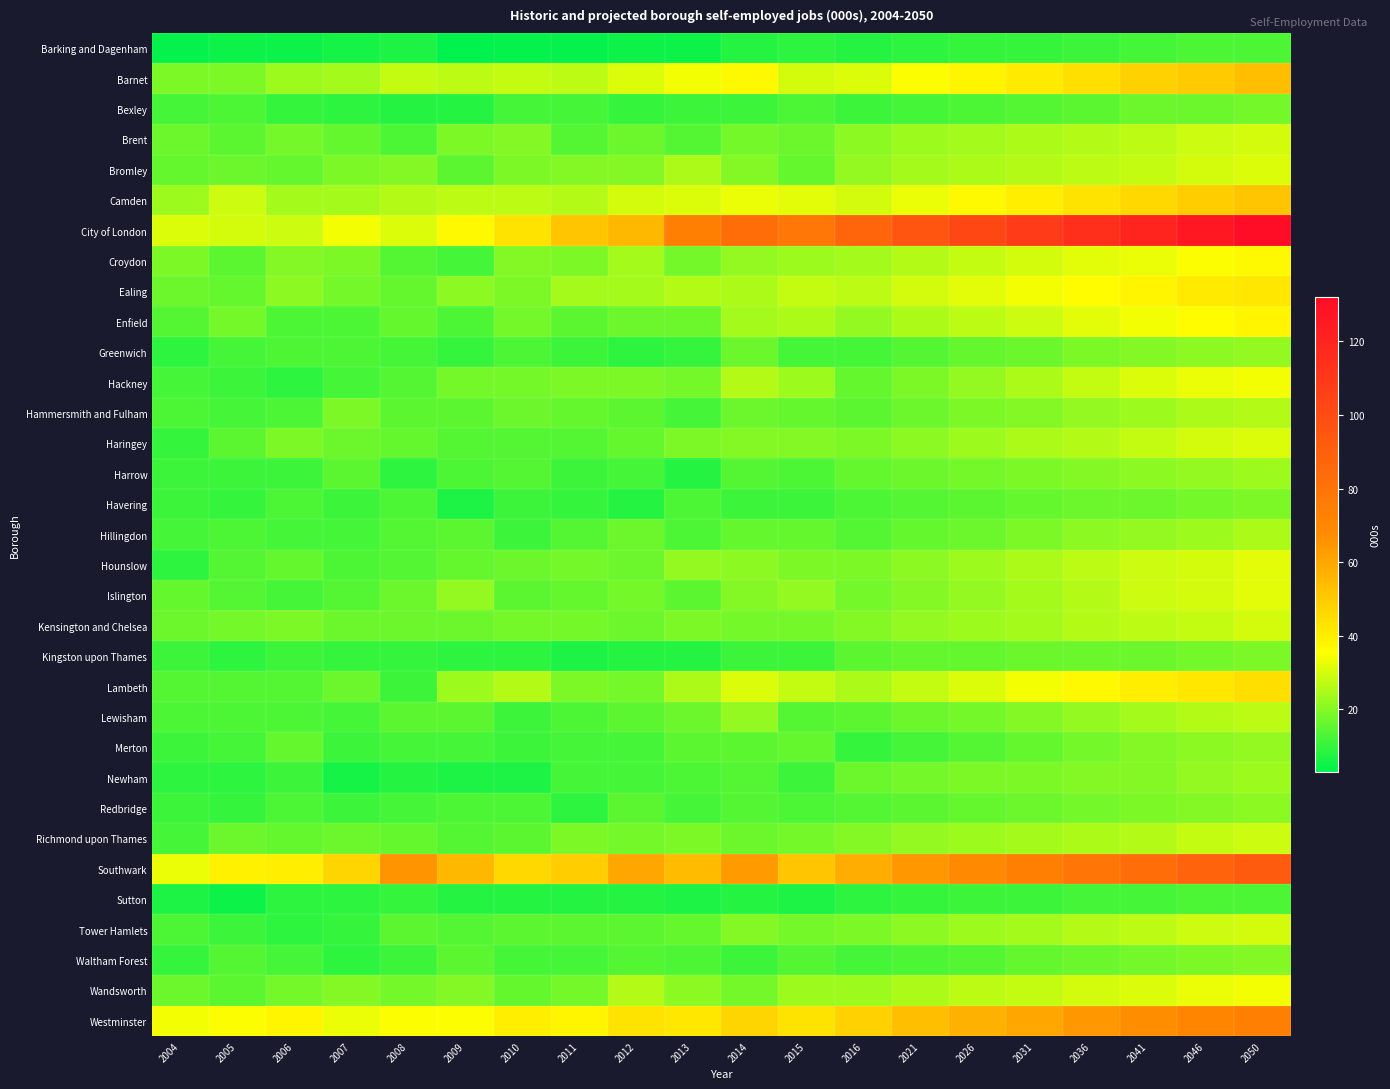

Reading left to right, extract all data points from this chart.

Barking and Dagenham: 2004=4	2005=5	2006=5	2007=6	2008=7	2009=3	2010=4	2011=4	2012=5	2013=5	2014=8	2015=9	2016=8	2021=9	2026=10	2031=10	2036=11	2041=12	2046=13	2050=13
Barnet: 2004=19	2005=19	2006=23	2007=24	2008=28	2009=27	2010=28	2011=27	2012=31	2013=34	2014=37	2015=30	2016=31	2021=35	2026=38	2031=41	2036=44	2041=48	2046=50	2050=53
Bexley: 2004=12	2005=13	2006=10	2007=9	2008=8	2009=8	2010=12	2011=12	2012=10	2013=11	2014=11	2015=13	2016=11	2021=12	2026=13	2031=14	2036=15	2041=17	2046=17	2050=18
Brent: 2004=17	2005=15	2006=18	2007=16	2008=13	2009=19	2010=20	2011=14	2012=17	2013=14	2014=18	2015=17	2016=21	2021=23	2026=24	2031=25	2036=26	2041=27	2046=29	2050=30
Bromley: 2004=16	2005=17	2006=16	2007=19	2008=20	2009=15	2010=19	2011=20	2012=20	2013=25	2014=20	2015=16	2016=22	2021=24	2026=25	2031=26	2036=27	2041=28	2046=30	2050=31
Camden: 2004=23	2005=29	2006=24	2007=24	2008=26	2009=27	2010=27	2011=26	2012=30	2013=31	2014=33	2015=32	2016=30	2021=33	2026=37	2031=40	2036=43	2041=46	2046=49	2050=51
City of London: 2004=31	2005=30	2006=29	2007=34	2008=31	2009=37	2010=43	2011=51	2012=55	2013=74	2014=83	2015=78	2016=87	2021=95	2026=102	2031=108	2036=114	2041=119	2046=126	2050=132
Croydon: 2004=19	2005=15	2006=20	2007=19	2008=14	2009=12	2010=20	2011=19	2012=24	2013=18	2014=22	2015=23	2016=24	2021=26	2026=28	2031=30	2036=32	2041=33	2046=35	2050=37
Ealing: 2004=17	2005=16	2006=21	2007=18	2008=16	2009=21	2010=19	2011=24	2012=24	2013=26	2014=25	2015=28	2016=27	2021=30	2026=32	2031=34	2036=36	2041=38	2046=41	2050=42
Enfield: 2004=14	2005=18	2006=13	2007=13	2008=16	2009=13	2010=18	2011=15	2012=17	2013=17	2014=24	2015=25	2016=22	2021=25	2026=27	2031=29	2036=32	2041=34	2046=36	2050=38
Greenwich: 2004=9	2005=12	2006=13	2007=13	2008=12	2009=10	2010=13	2011=11	2012=9	2013=10	2014=17	2015=12	2016=12	2021=14	2026=16	2031=17	2036=19	2041=20	2046=21	2050=22
Hackney: 2004=12	2005=11	2006=9	2007=12	2008=14	2009=18	2010=18	2011=19	2012=19	2013=18	2014=26	2015=23	2016=16	2021=19	2026=22	2031=25	2036=28	2041=31	2046=33	2050=34
Hammersmith and Fulham: 2004=13	2005=12	2006=13	2007=19	2008=15	2009=15	2010=17	2011=16	2012=15	2013=12	2014=17	2015=16	2016=15	2021=17	2026=19	2031=20	2036=22	2041=23	2046=25	2050=26
Haringey: 2004=10	2005=15	2006=19	2007=17	2008=16	2009=14	2010=14	2011=14	2012=16	2013=19	2014=20	2015=20	2016=19	2021=21	2026=23	2031=25	2036=26	2041=28	2046=30	2050=31
Harrow: 2004=11	2005=11	2006=11	2007=15	2008=9	2009=13	2010=14	2011=11	2012=12	2013=8	2014=14	2015=13	2016=16	2021=17	2026=18	2031=19	2036=20	2041=21	2046=22	2050=23
Havering: 2004=11	2005=10	2006=13	2007=11	2008=13	2009=7	2010=11	2011=10	2012=8	2013=13	2014=11	2015=11	2016=13	2021=14	2026=15	2031=16	2036=17	2041=17	2046=18	2050=19
Hillingdon: 2004=12	2005=13	2006=12	2007=12	2008=14	2009=15	2010=11	2011=14	2012=17	2013=13	2014=16	2015=16	2016=14	2021=16	2026=17	2031=19	2036=21	2041=22	2046=23	2050=25
Hounslow: 2004=9	2005=14	2006=16	2007=13	2008=14	2009=16	2010=17	2011=18	2012=17	2013=22	2014=21	2015=19	2016=19	2021=21	2026=23	2031=25	2036=27	2041=29	2046=30	2050=32
Islington: 2004=16	2005=14	2006=12	2007=14	2008=17	2009=22	2010=15	2011=16	2012=18	2013=15	2014=20	2015=22	2016=18	2021=20	2026=22	2031=24	2036=26	2041=29	2046=30	2050=32
Kensington and Chelsea: 2004=17	2005=18	2006=19	2007=17	2008=17	2009=17	2010=18	2011=18	2012=17	2013=19	2014=18	2015=18	2016=20	2021=22	2026=23	2031=24	2036=26	2041=27	2046=28	2050=30
Kingston upon Thames: 2004=11	2005=9	2006=11	2007=10	2008=10	2009=9	2010=9	2011=7	2012=8	2013=8	2014=11	2015=11	2016=15	2021=16	2026=16	2031=17	2036=17	2041=17	2046=18	2050=19
Lambeth: 2004=14	2005=14	2006=14	2007=17	2008=11	2009=23	2010=26	2011=19	2012=18	2013=25	2014=31	2015=28	2016=25	2021=28	2026=31	2031=34	2036=37	2041=40	2046=42	2050=44
Lewisham: 2004=13	2005=13	2006=13	2007=12	2008=15	2009=15	2010=11	2011=13	2012=15	2013=17	2014=22	2015=14	2016=15	2021=17	2026=18	2031=20	2036=22	2041=24	2046=26	2050=27
Merton: 2004=11	2005=12	2006=16	2007=11	2008=12	2009=12	2010=11	2011=12	2012=12	2013=15	2014=15	2015=16	2016=10	2021=12	2026=14	2031=16	2036=18	2041=20	2046=21	2050=22
Newham: 2004=9	2005=9	2006=11	2007=6	2008=8	2009=7	2010=7	2011=12	2012=12	2013=13	2014=14	2015=11	2016=17	2021=18	2026=19	2031=19	2036=20	2041=20	2046=22	2050=23
Redbridge: 2004=11	2005=10	2006=13	2007=11	2008=12	2009=13	2010=13	2011=9	2012=15	2013=12	2014=14	2015=13	2016=14	2021=15	2026=16	2031=17	2036=18	2041=19	2046=20	2050=21
Richmond upon Thames: 2004=12	2005=17	2006=16	2007=17	2008=16	2009=14	2010=15	2011=19	2012=18	2013=19	2014=17	2015=18	2016=20	2021=22	2026=23	2031=24	2036=25	2041=26	2046=28	2050=29
Southwark: 2004=33	2005=39	2006=40	2007=47	2008=65	2009=55	2010=46	2011=49	2012=60	2013=54	2014=63	2015=51	2016=58	2021=64	2026=69	2031=74	2036=79	2041=83	2046=88	2050=92
Sutton: 2004=7	2005=5	2006=9	2007=9	2008=10	2009=8	2010=8	2011=8	2012=8	2013=7	2014=8	2015=7	2016=9	2021=10	2026=11	2031=11	2036=12	2041=12	2046=13	2050=13
Tower Hamlets: 2004=13	2005=11	2006=9	2007=10	2008=15	2009=14	2010=15	2011=15	2012=15	2013=16	2014=20	2015=18	2016=19	2021=21	2026=23	2031=24	2036=26	2041=27	2046=29	2050=30
Waltham Forest: 2004=10	2005=14	2006=12	2007=9	2008=11	2009=15	2010=12	2011=12	2012=14	2013=13	2014=11	2015=14	2016=12	2021=13	2026=14	2031=16	2036=17	2041=18	2046=19	2050=20
Wandsworth: 2004=17	2005=15	2006=18	2007=20	2008=18	2009=20	2010=16	2011=18	2012=26	2013=21	2014=18	2015=23	2016=23	2021=25	2026=27	2031=28	2036=30	2041=31	2046=33	2050=34
Westminster: 2004=34	2005=35	2006=38	2007=33	2008=35	2009=35	2010=40	2011=38	2012=43	2013=42	2014=47	2015=43	2016=48	2021=53	2026=57	2031=60	2036=64	2041=67	2046=71	2050=74